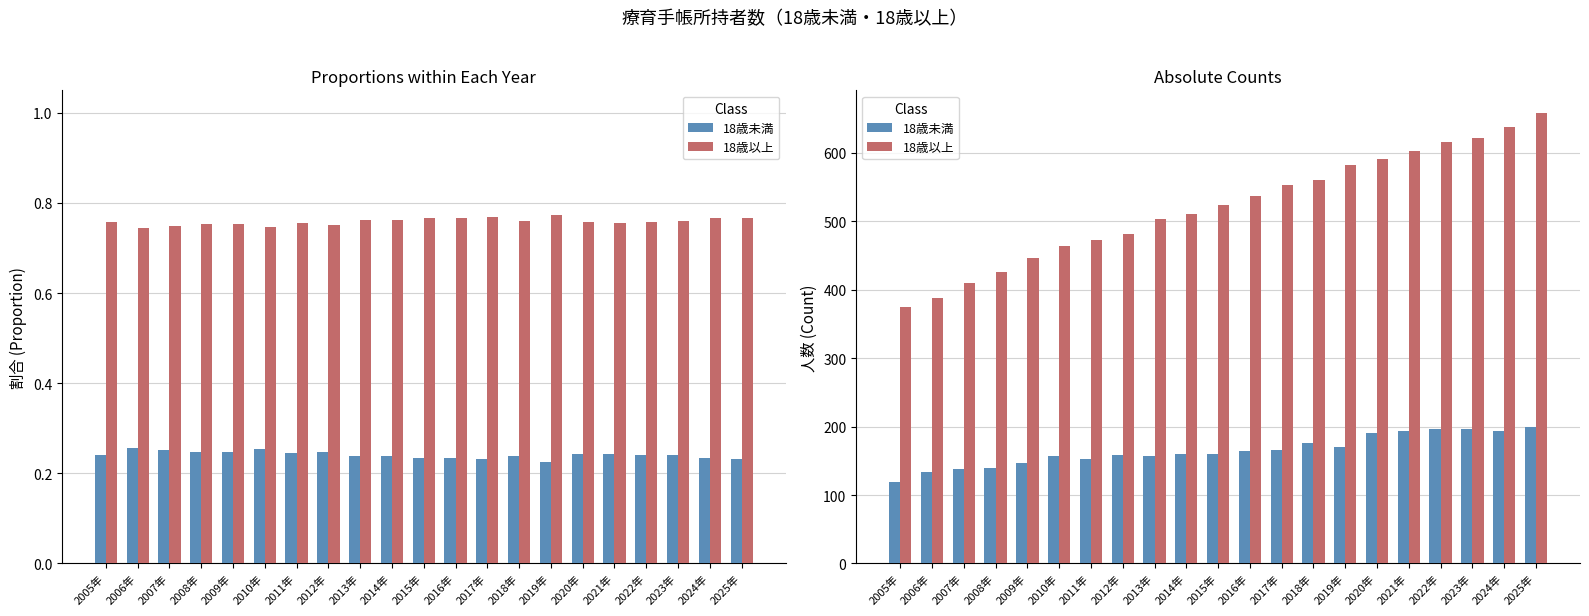

Reading left to right, list all the values displayed in this chart.

18歳未満: 2005年=119	2006年=133	2007年=138	2008年=139	2009年=146	2010年=157	2011年=153	2012年=159	2013年=157	2014年=160	2015年=160	2016年=164	2017年=166	2018年=176	2019年=170	2020年=190	2021年=194	2022年=196	2023年=197	2024年=194	2025年=199
18歳以上: 2005年=374	2006年=387	2007年=410	2008年=425	2009年=446	2010年=463	2011年=472	2012年=481	2013年=503	2014年=510	2015年=524	2016年=536	2017年=553	2018年=560	2019年=582	2020年=591	2021年=602	2022年=616	2023年=621	2024年=637	2025年=658